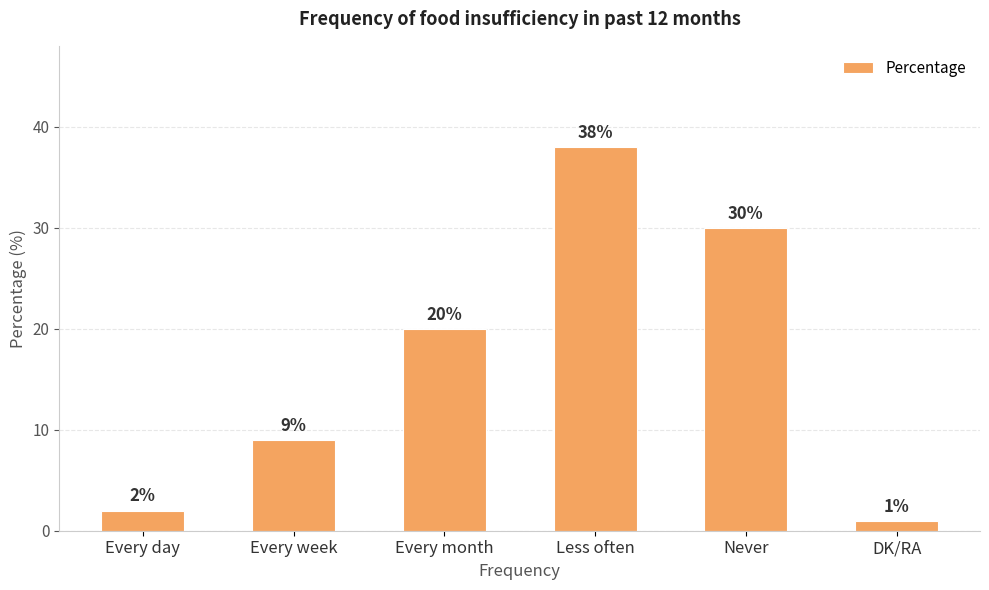

What is the ratio of the value at Every week to the value at Never?

0.3